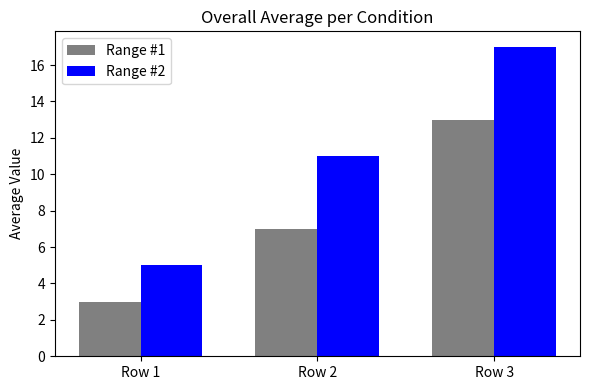

The Range #1 series shows 1 at Row 1. True or false?

False